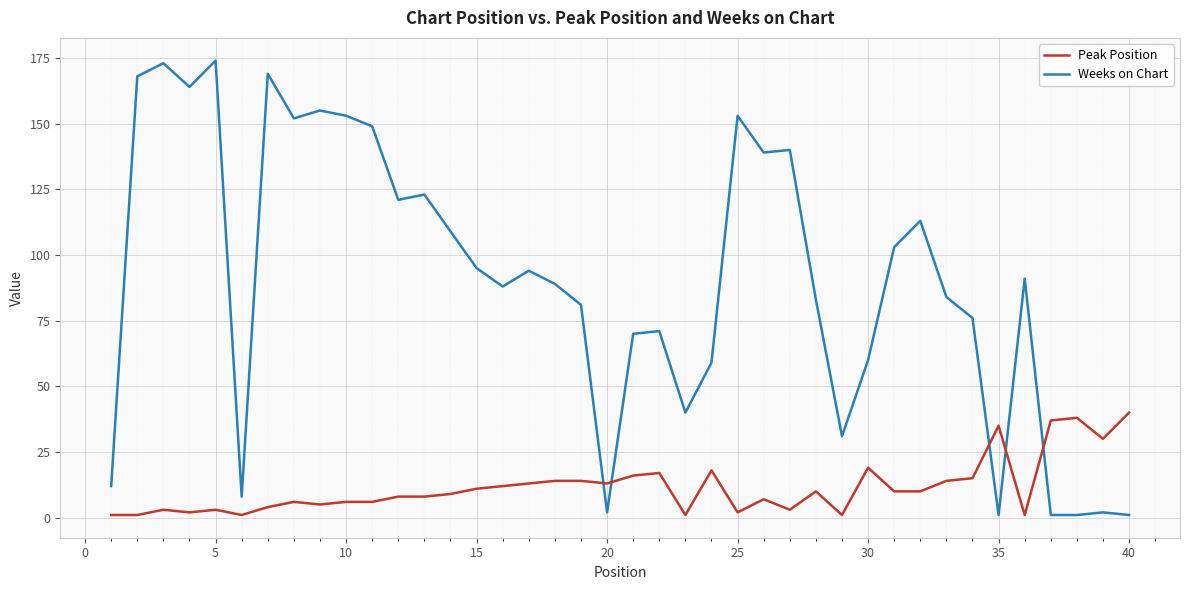

What is the greatest value displayed?

174